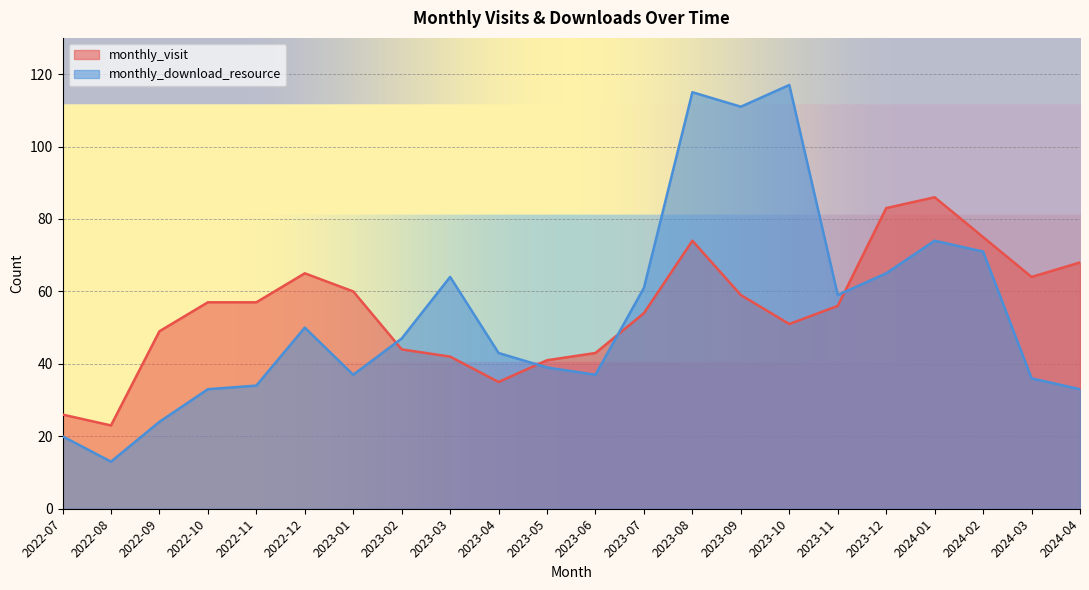

Which series has the largest total across all categories?

monthly_visit